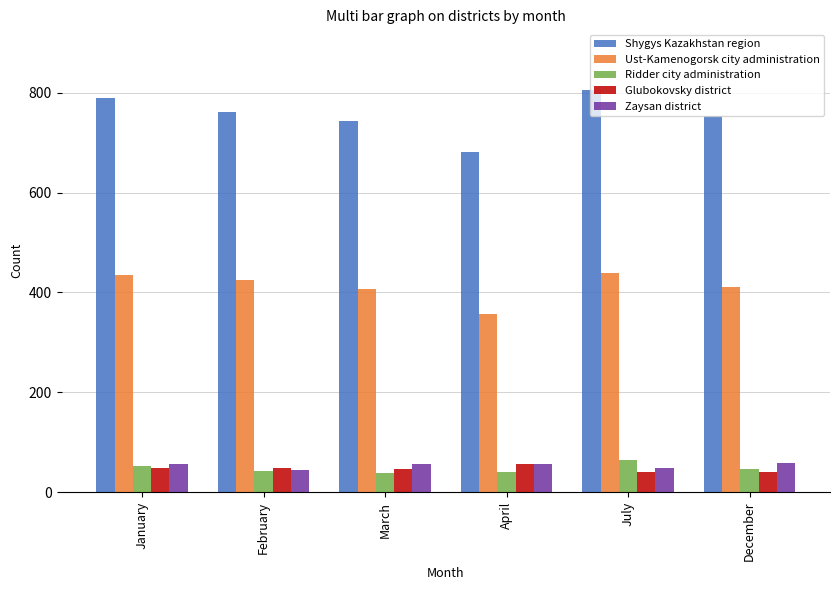

What value does the Ust-Kamenogorsk city administration series have at March?

407